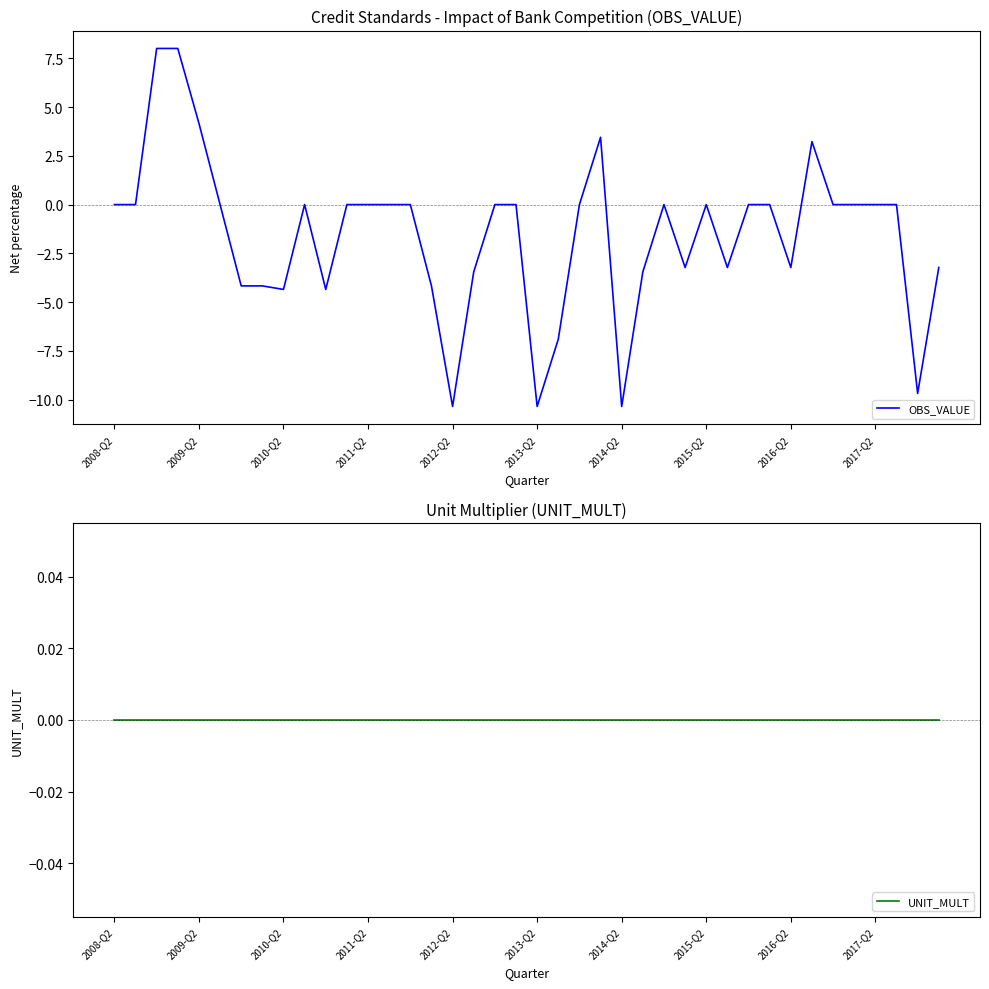

At how many categories does at least one series exceed 1?

5